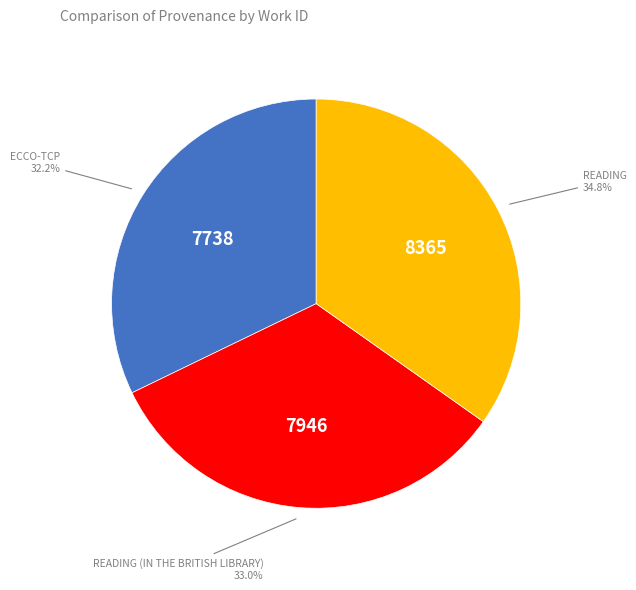

Is there a majority slice in this chart?

No